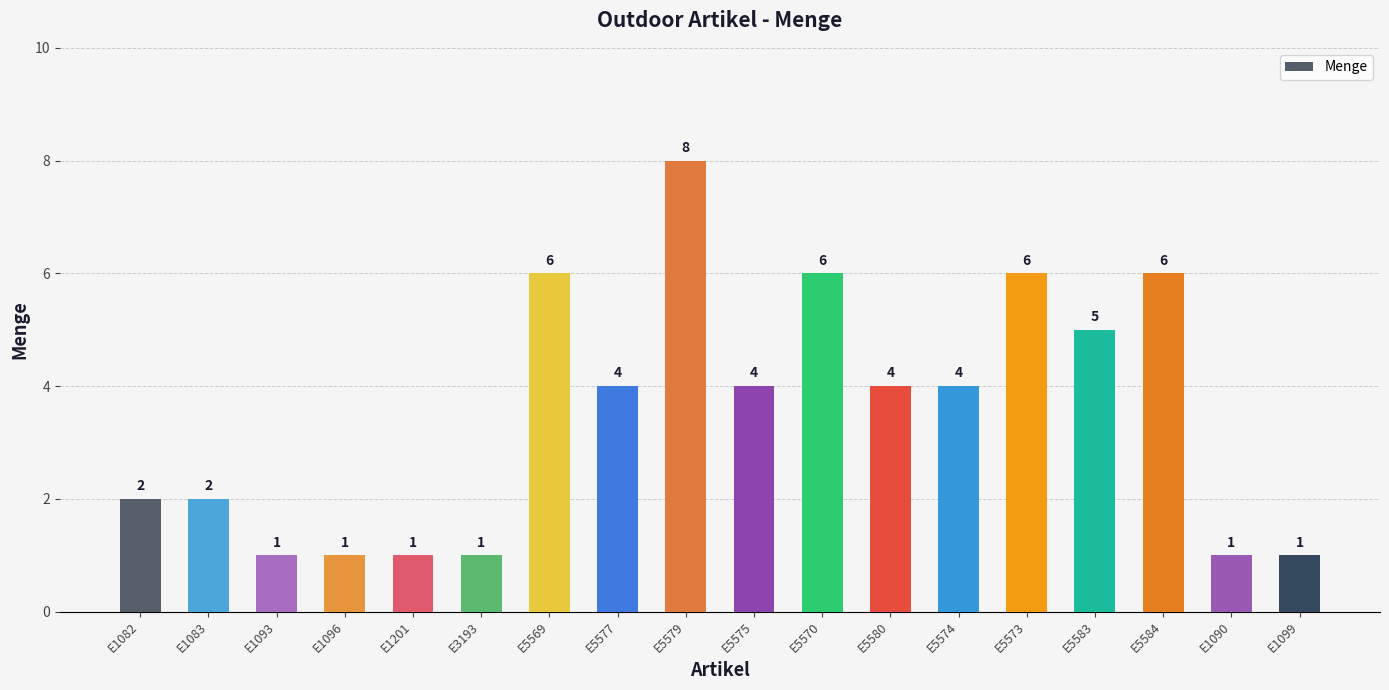

Does the chart contain any negative values?

No